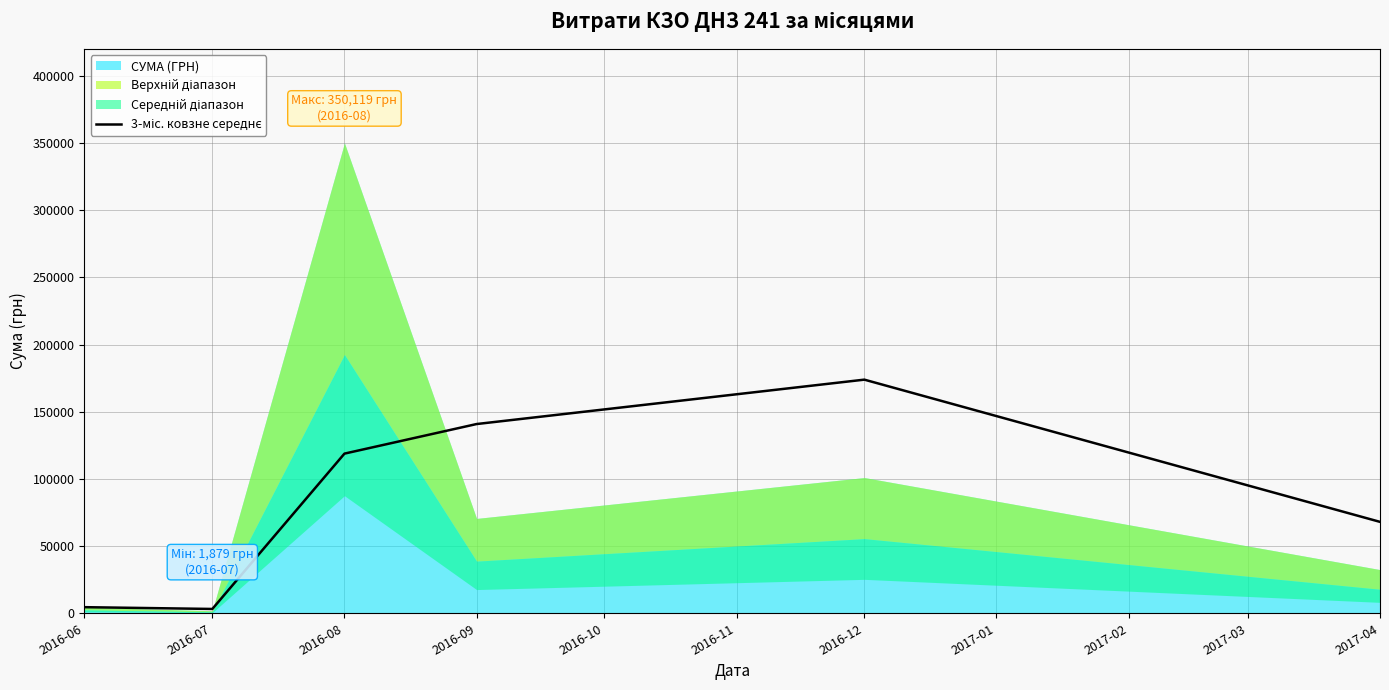

What is the difference between the values at 2016-09 and 2016-07?

137651.2